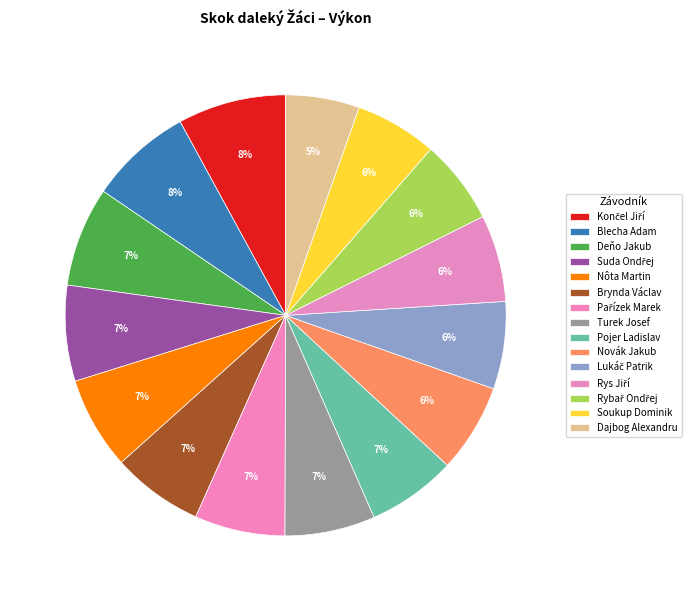

How many slices are in this pie chart?

15